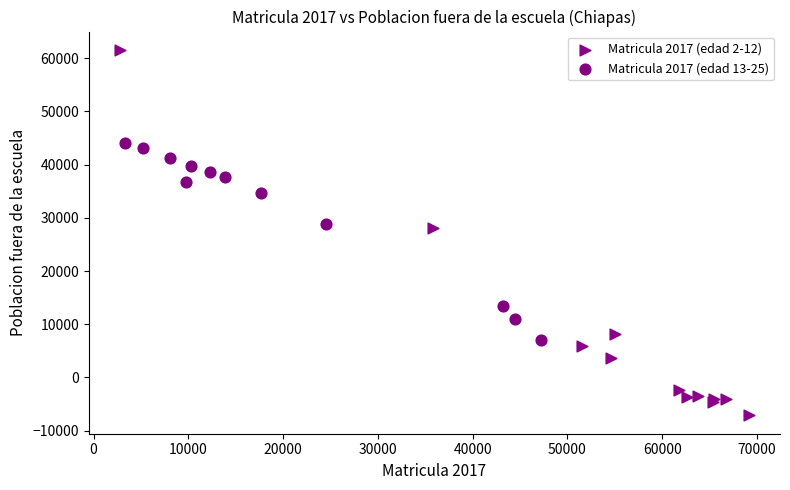

Which series contains the highest Y value?

Matricula 2017 (edad 2-12)